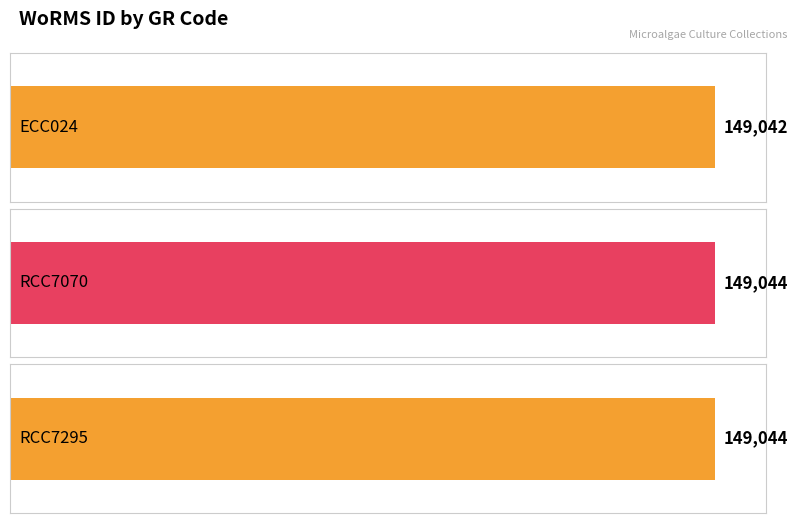

Which category has the highest value across all series?

RCC7070